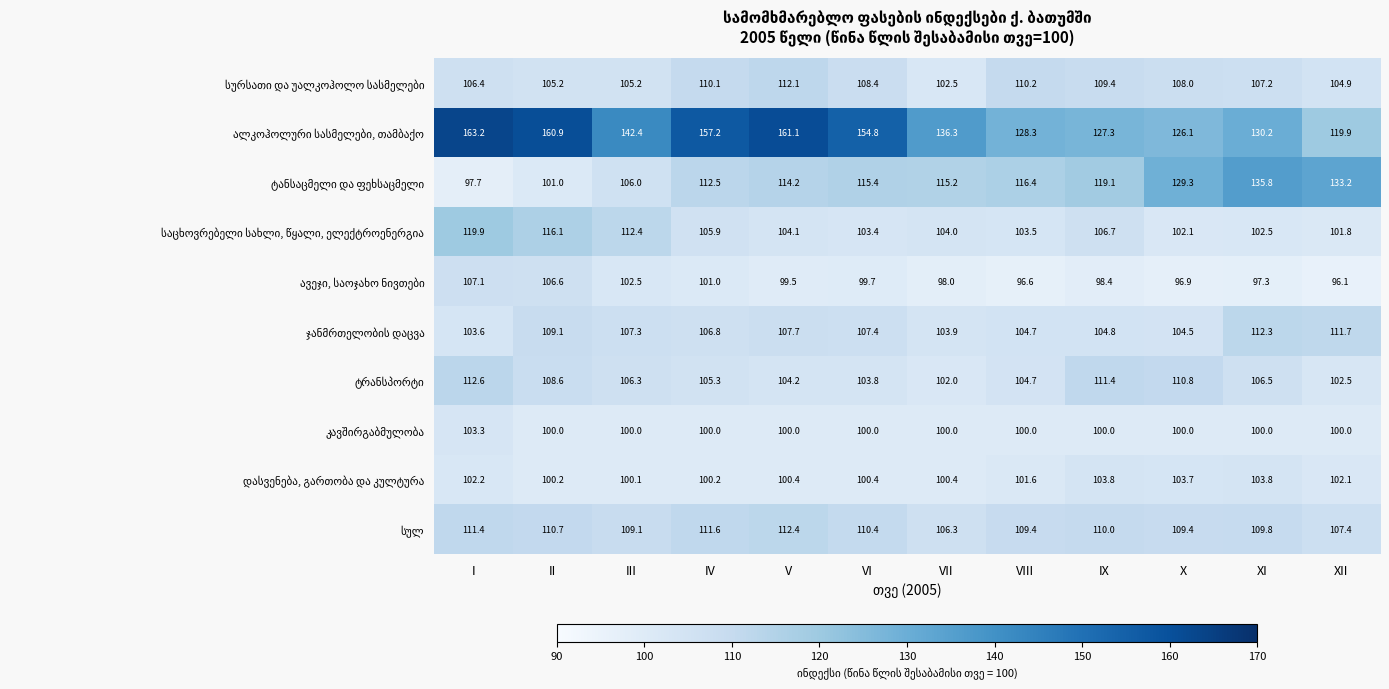

What is the total value across all series at XII?

1079.6